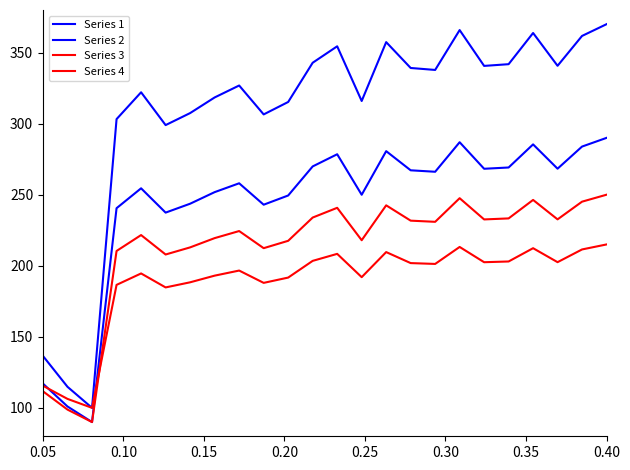

Which series has the widest spread of values?

Series 1